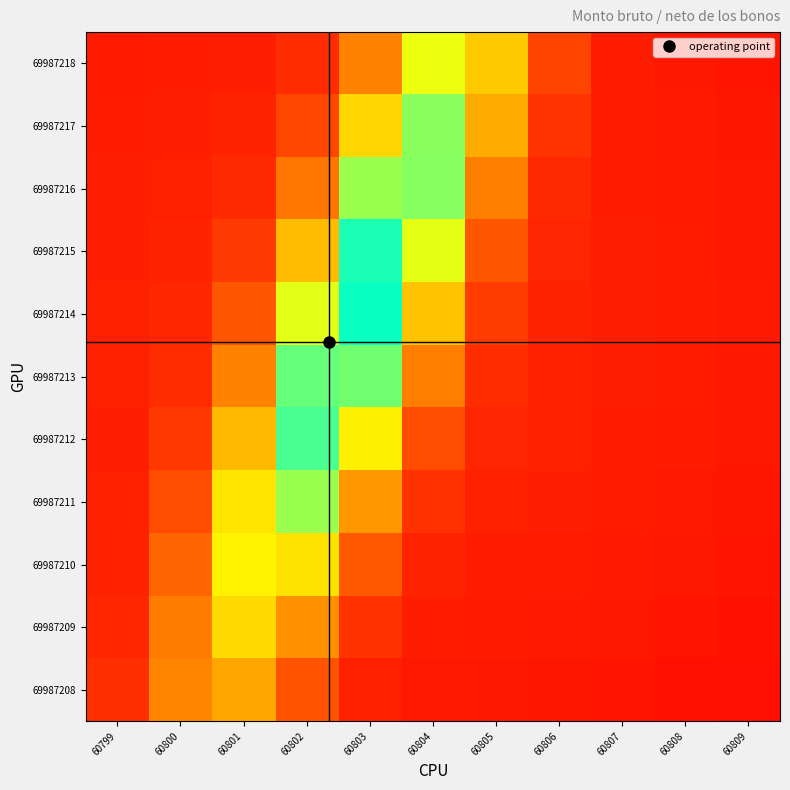

At how many categories does at least one series exceed 0?

11